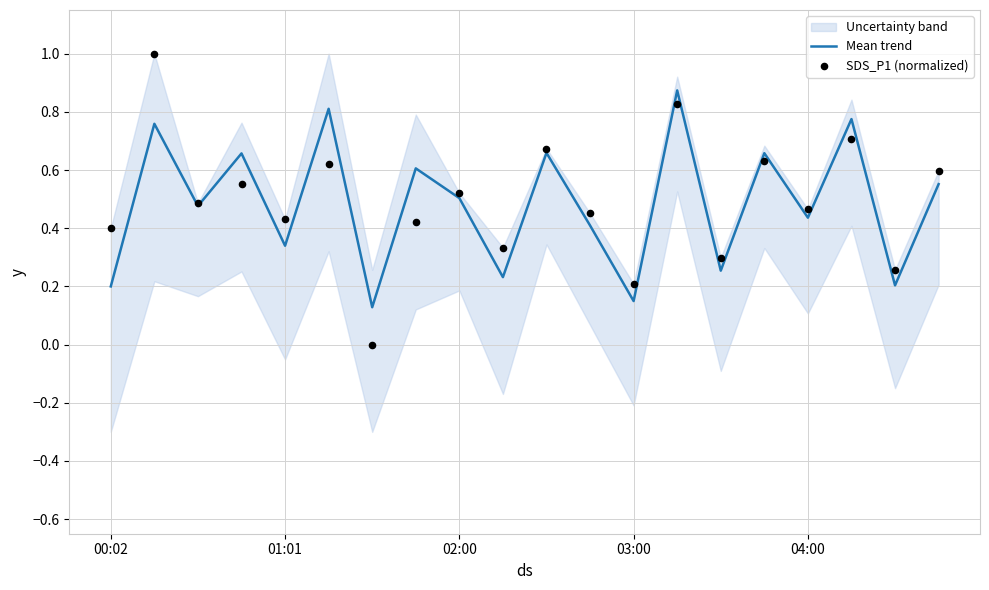

True or false: Mean trend has a value of 0.1 at 00:02.

False